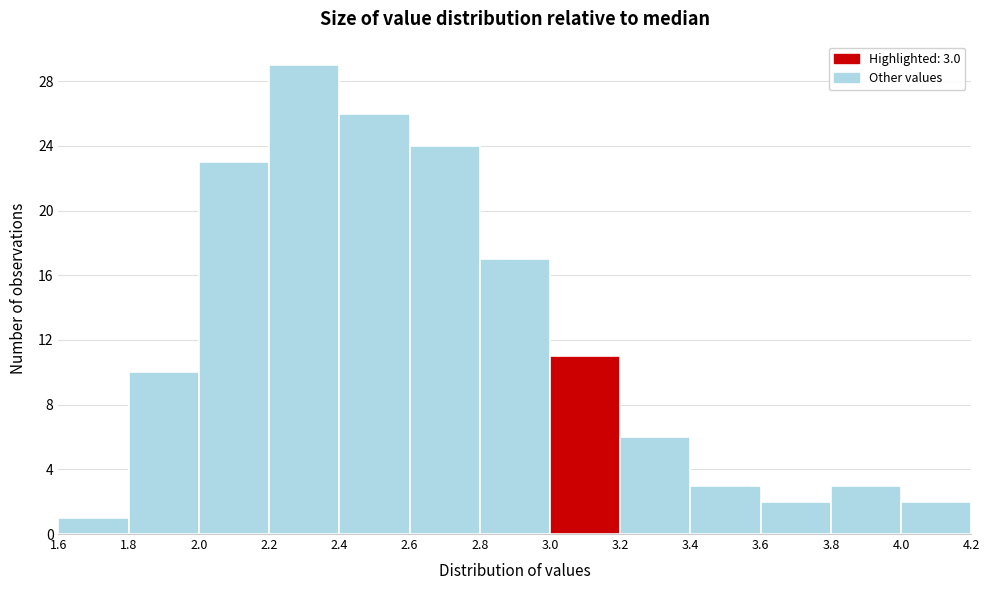

Which range on the x-axis has the tallest bar?

2.2 to 2.4